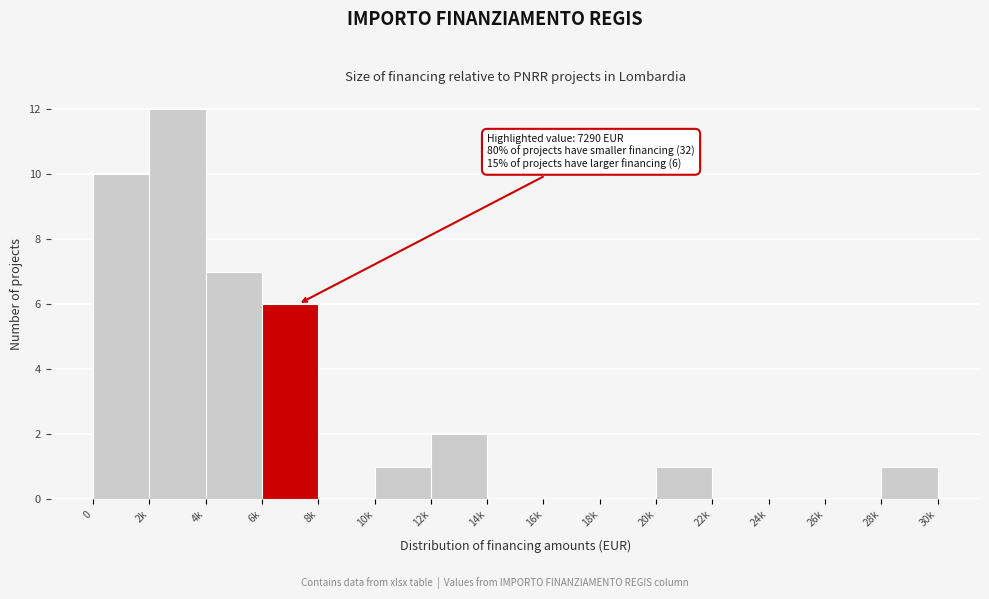

Reading left to right, what are all the values shown in this chart?

0=10	2k=12	4k=7	6k=6	8k=0	10k=1	12k=2	14k=0	16k=0	18k=0	20k=1	22k=0	24k=0	26k=0	28k=1